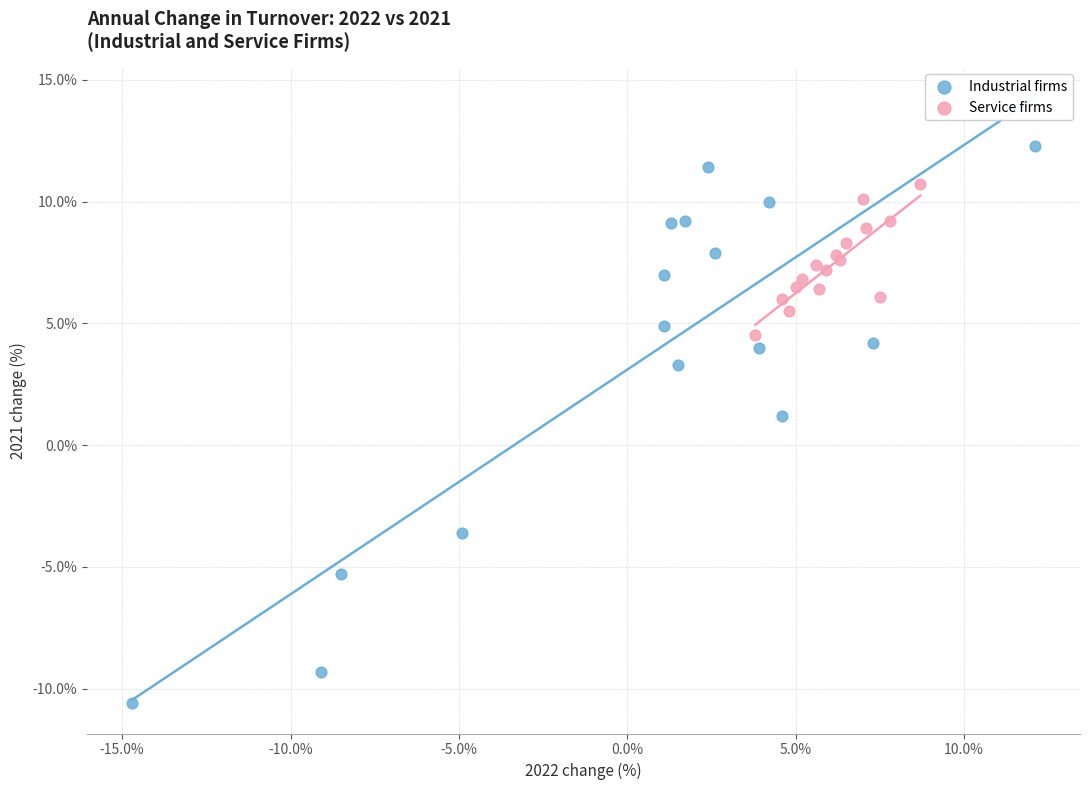

What are all the series names shown in the legend?

Industrial firms, Service firms